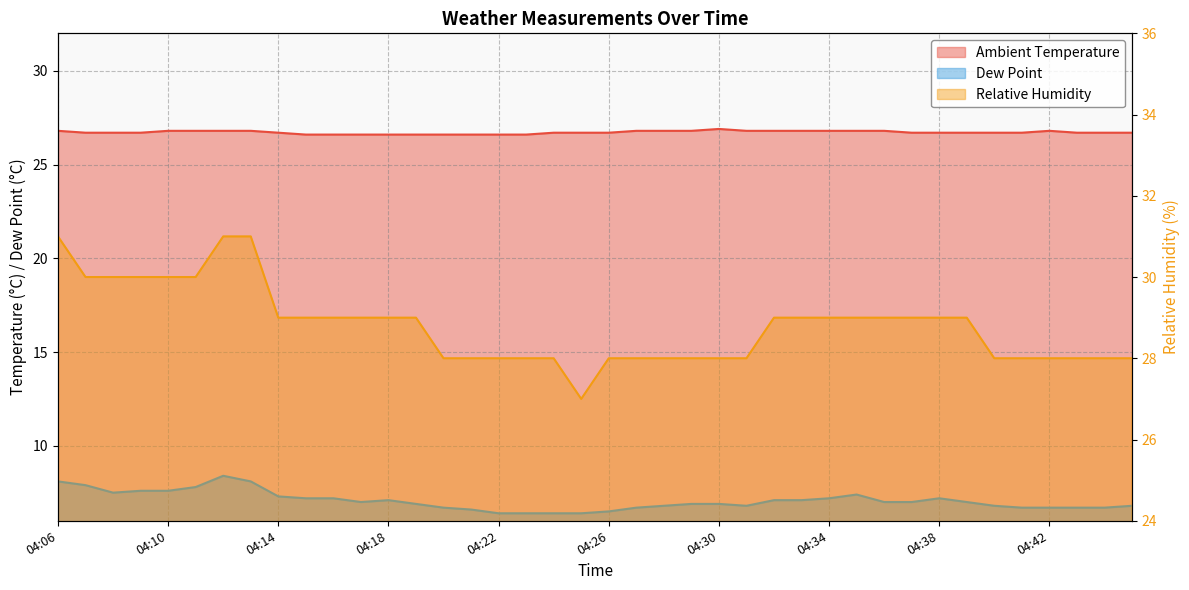

Count the number of categories in the chart.

40